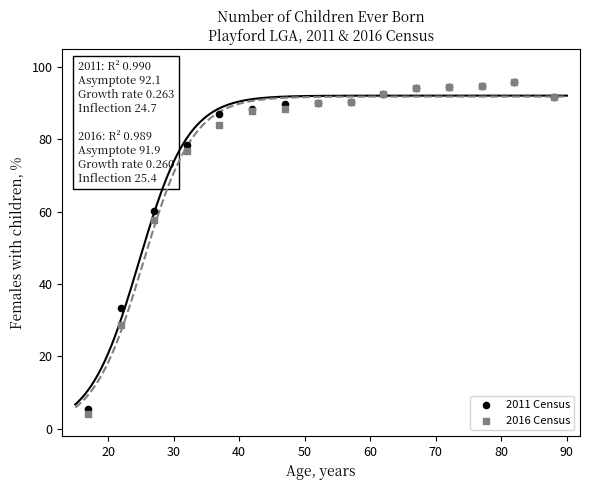

Across all series, what Y value is closest to 49?

57.8